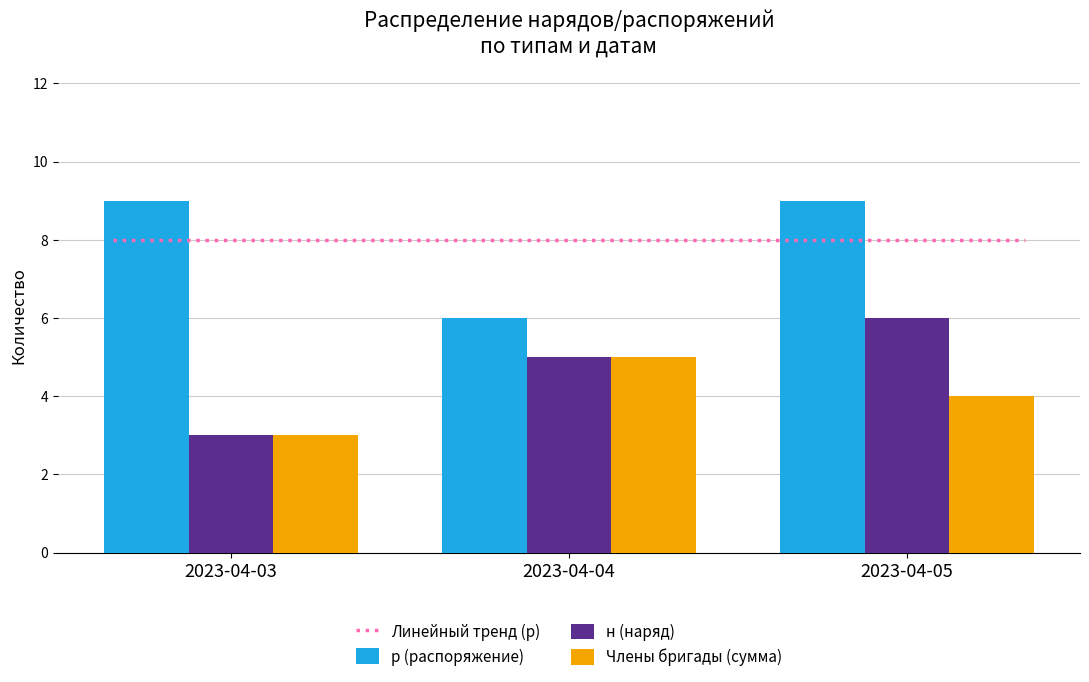

List the labels in order of н (наряд) value, largest first.

2023-04-05, 2023-04-04, 2023-04-03